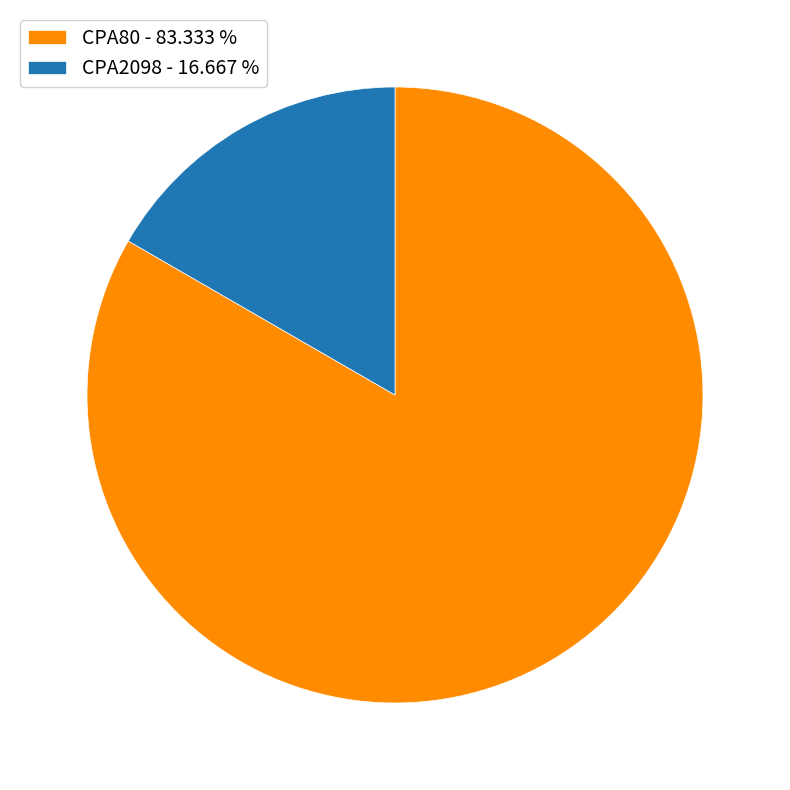

Is the sum of CPA80 - 83.333 % and CPA2098 - 16.667 % greater than half?

Yes